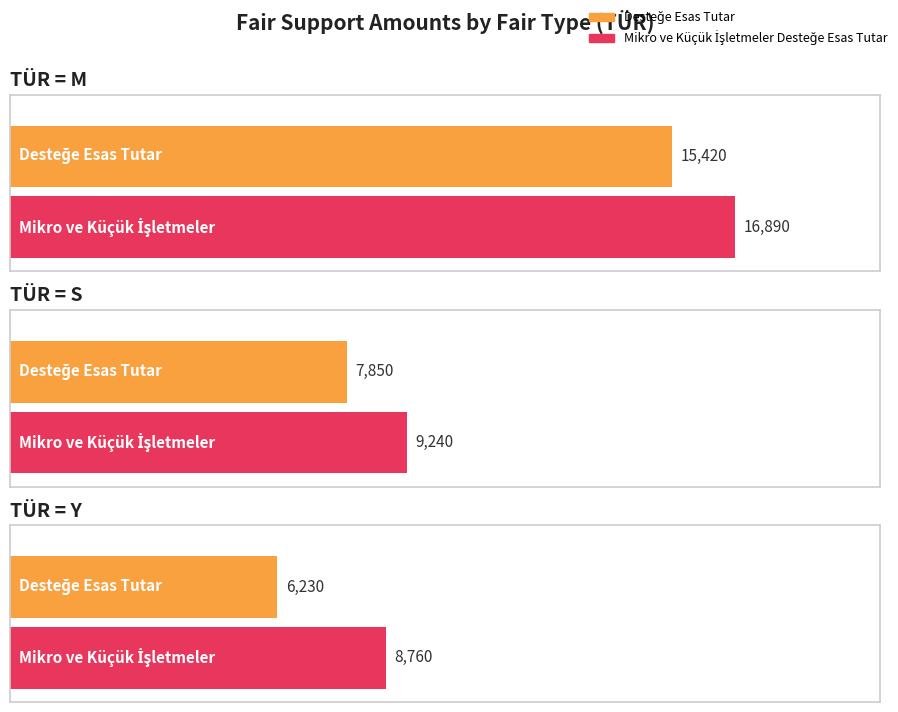

Is the value of Hedef Ülke/Hedef Sektör Desteğe Esas Tutar at M greater than the value of Mikro ve Küçük İşletmeler Desteğe Esas Tutar at M?

No